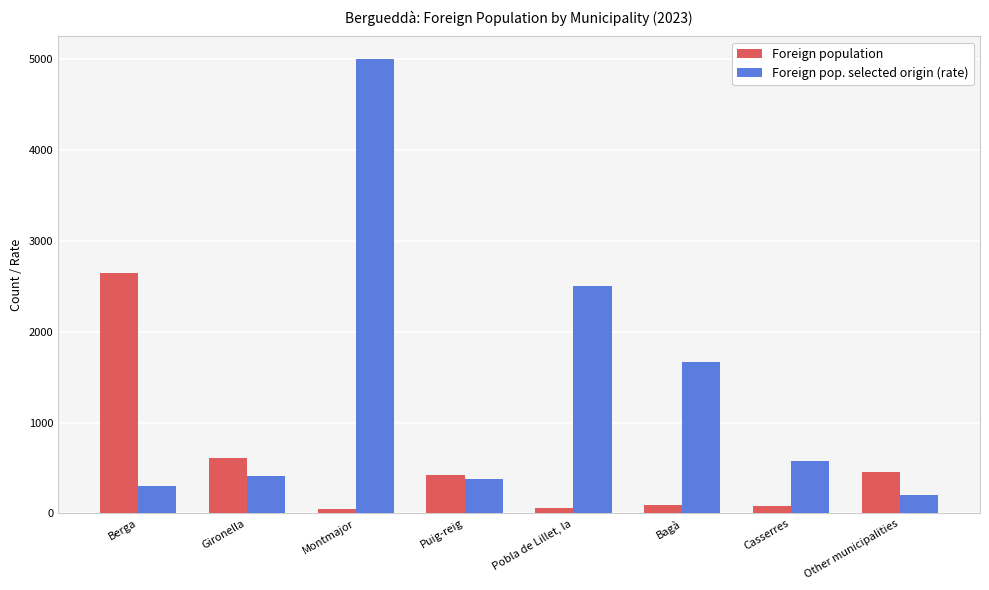

What position from the right is Pobla de Lillet, la?

4